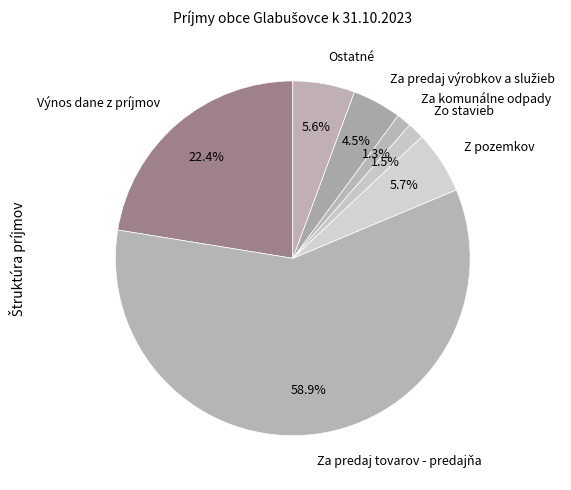

To the nearest percent, what is the difference between the largest and smallest slice percentages?

58%